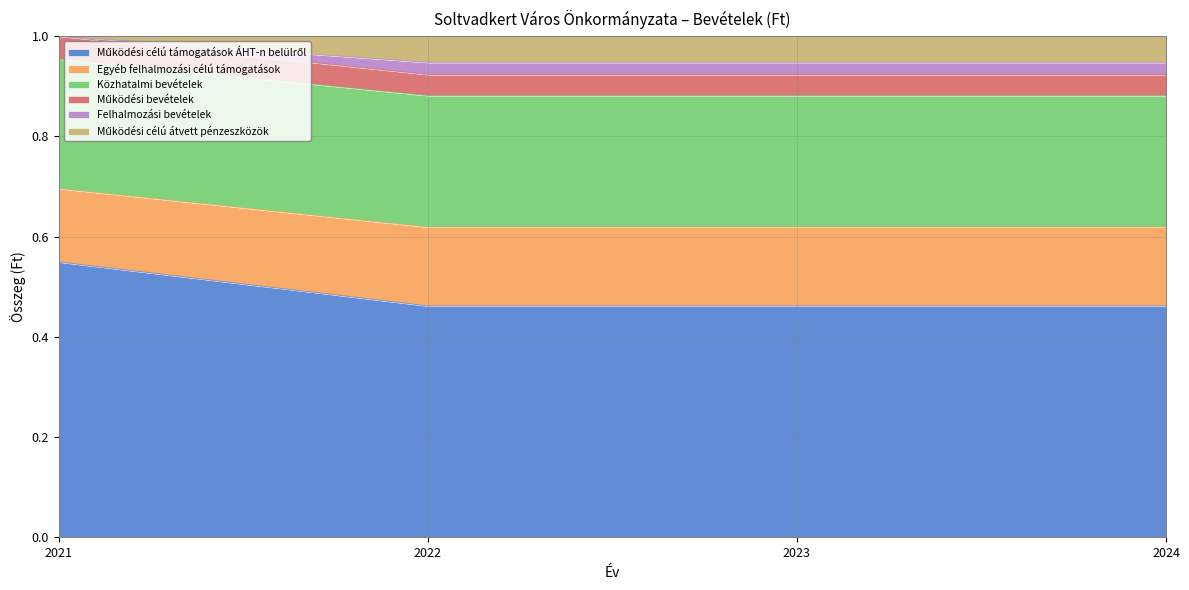

Does the chart display data point markers on the line(s)?

No